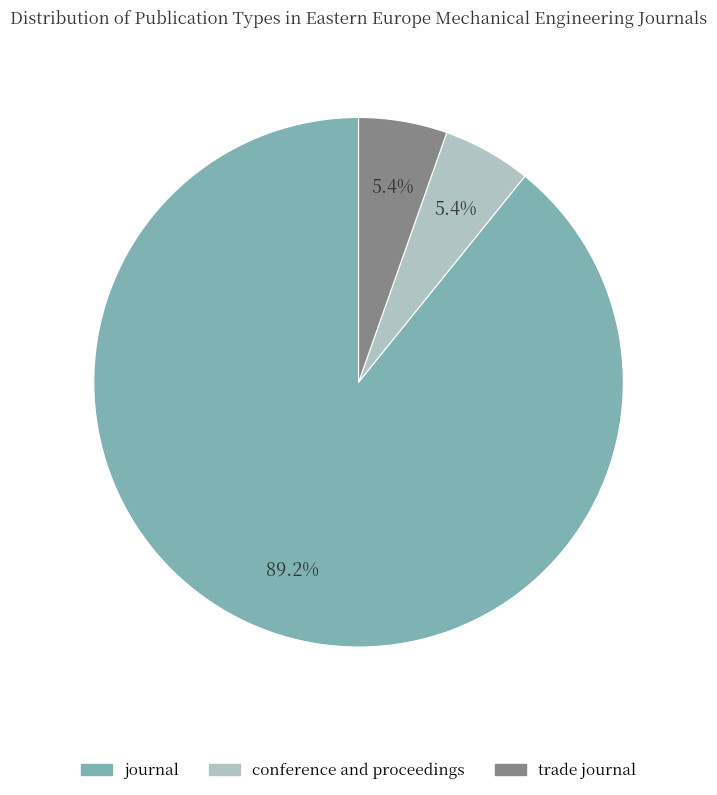

Is trade journal the majority of the pie?

No